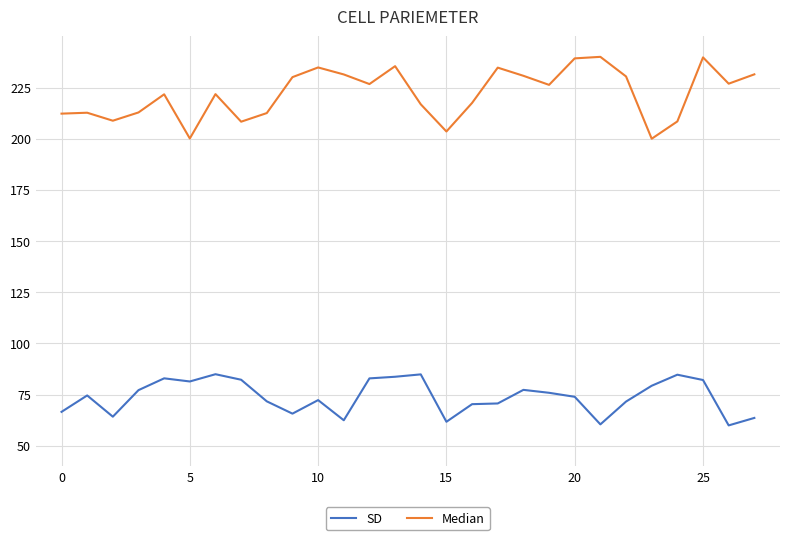

Which series has the largest range (max minus min)?

Median